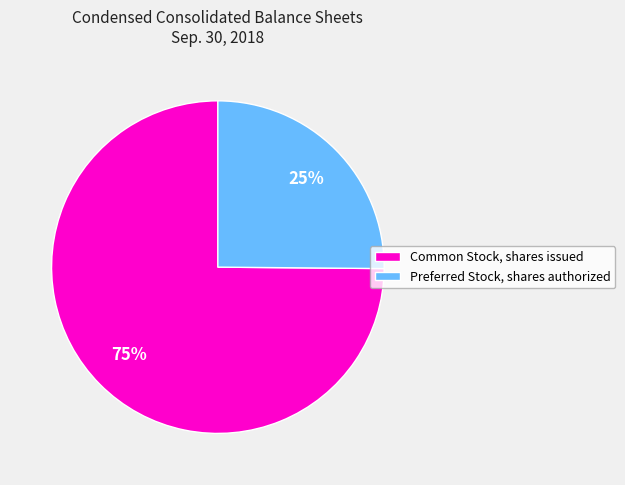

Which category has the biggest portion of the pie?

Common Stock, shares issued